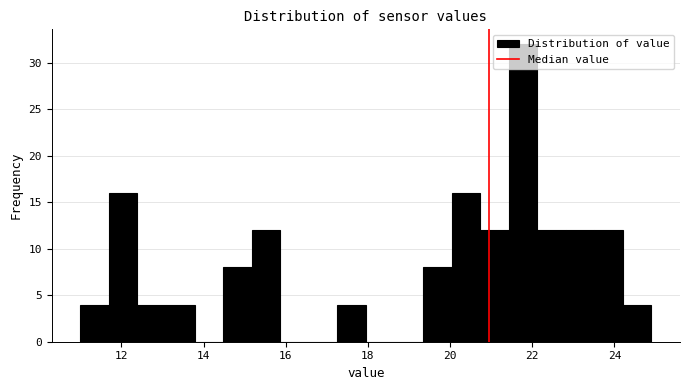

Around what value on the x-axis is the tallest bar? Give the approximate position of its centre, as read against the axis.

21.8